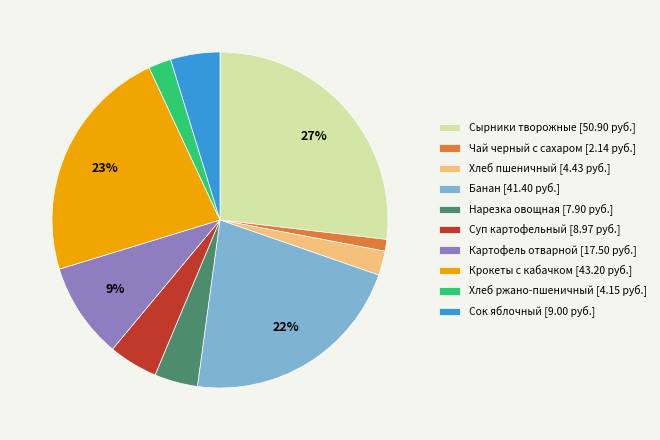

To the nearest percent, what is the difference between the Хлеб пшеничный [4.43 руб.] and Чай черный с сахаром [2.14 руб.] slice percentages?

1%